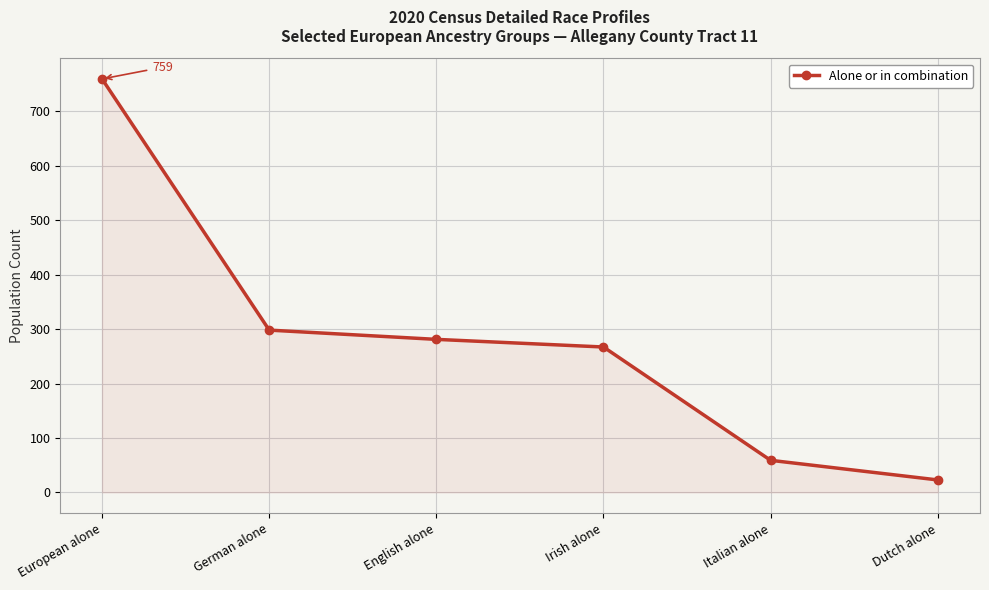

Which has a higher value, English alone or Italian alone?

English alone